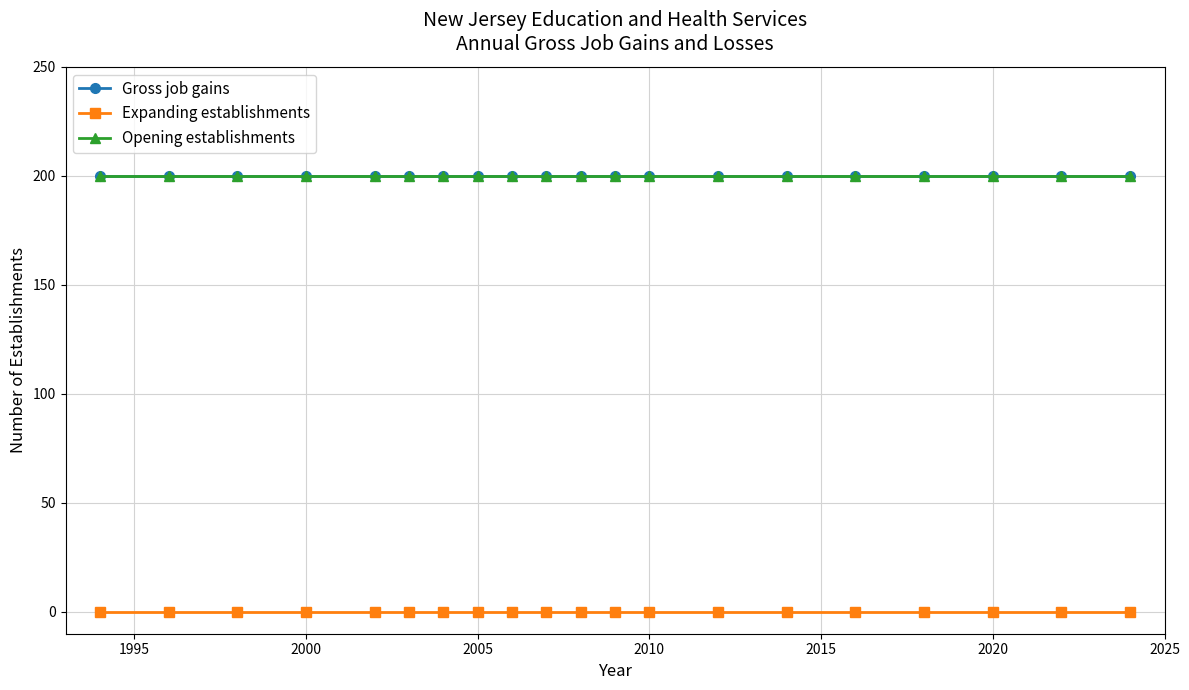

What is the maximum value for Gross job gains?

200